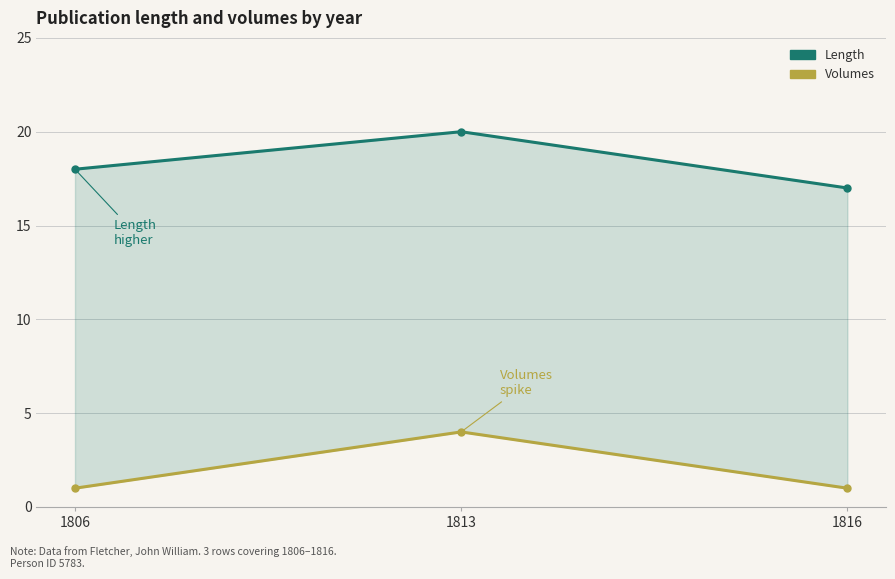

What is the difference between the Length values at 1816 and 1813?

3